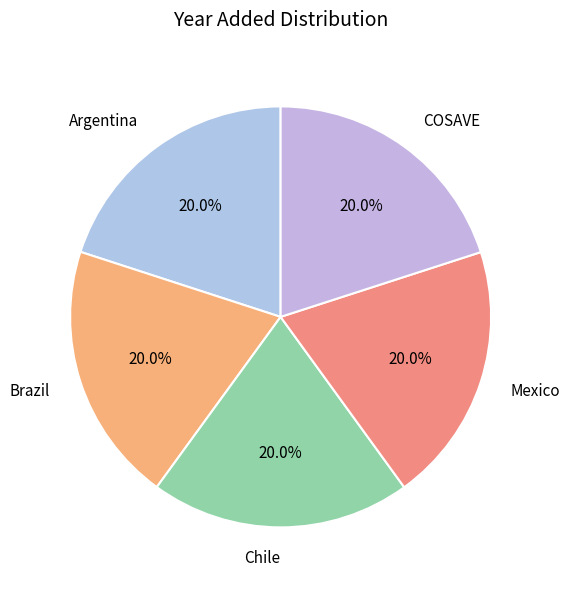

Is there a majority slice in this chart?

No